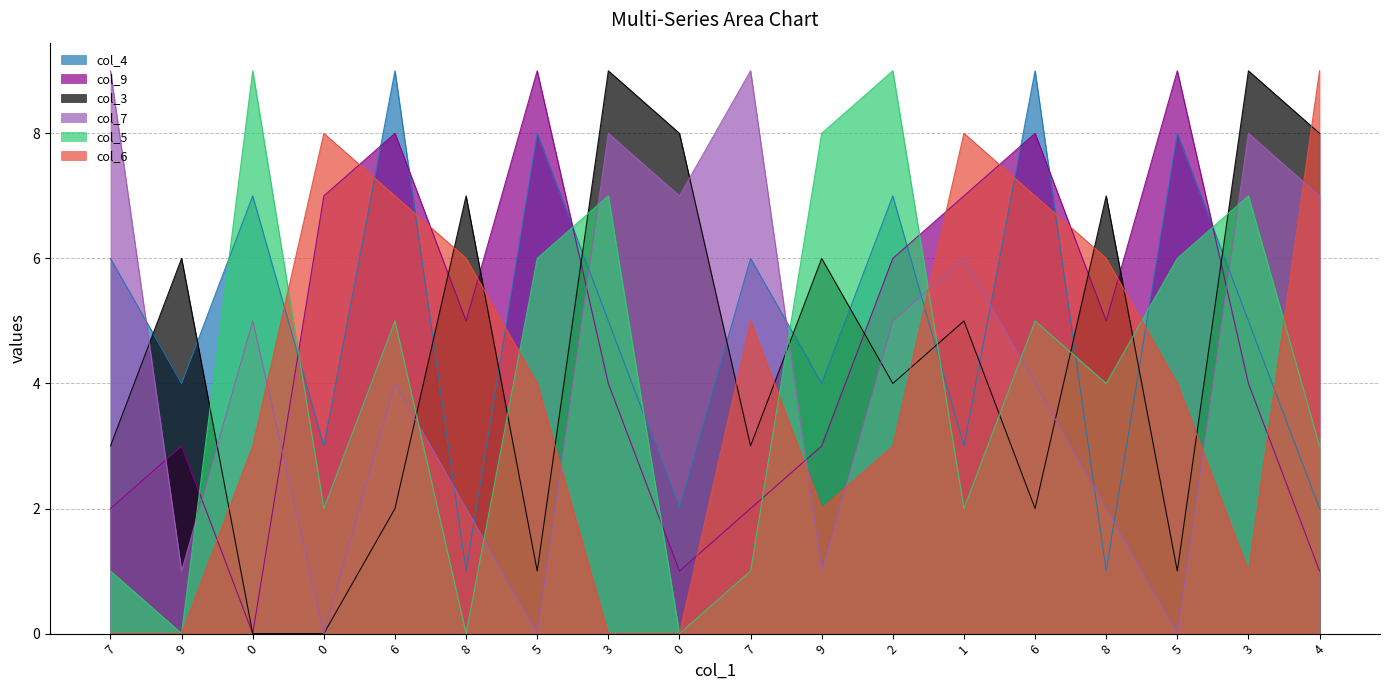

Reading left to right, what are all the values shown in this chart?

col_4: 7=6	9=4	0=7	0=3	6=9	8=1	5=8	3=5	0=2	7=6	9=4	2=7	1=3	6=9	8=1	5=8	3=5	4=2
col_9: 7=2	9=3	0=0	0=7	6=8	8=5	5=9	3=4	0=1	7=2	9=3	2=6	1=7	6=8	8=5	5=9	3=4	4=1
col_3: 7=3	9=6	0=0	0=0	6=2	8=7	5=1	3=9	0=8	7=3	9=6	2=4	1=5	6=2	8=7	5=1	3=9	4=8
col_7: 7=9	9=1	0=5	0=0	6=4	8=2	5=0	3=8	0=7	7=9	9=1	2=5	1=6	6=4	8=2	5=0	3=8	4=7
col_5: 7=1	9=0	0=9	0=2	6=5	8=0	5=6	3=7	0=0	7=1	9=8	2=9	1=2	6=5	8=4	5=6	3=7	4=3
col_6: 7=0	9=0	0=3	0=8	6=7	8=6	5=4	3=0	0=0	7=5	9=2	2=3	1=8	6=7	8=6	5=4	3=1	4=9